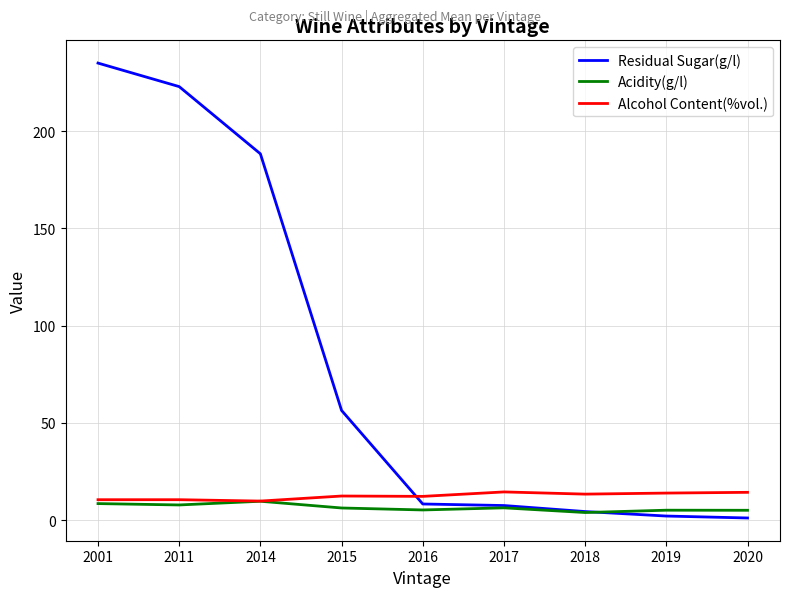

Which series ends up on top after the final intersection of Alcohol Content(%vol.) and Residual Sugar(g/l)?

Alcohol Content(%vol.)